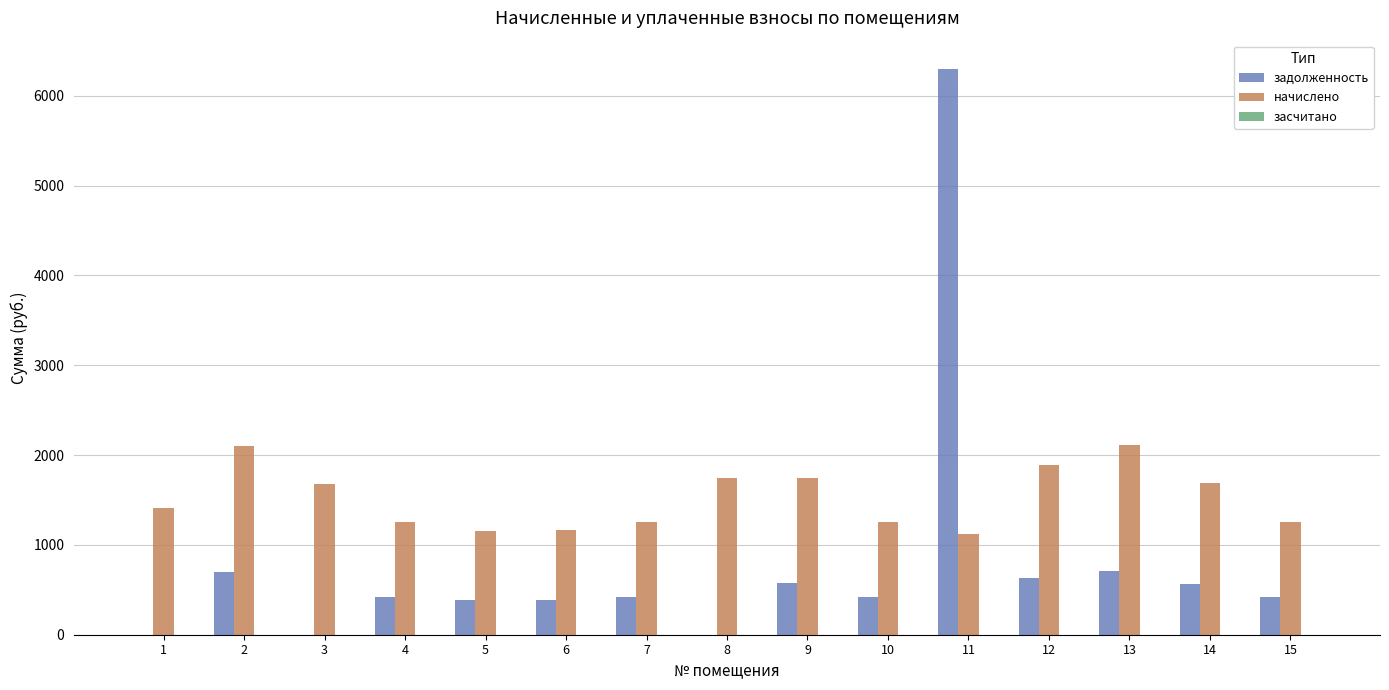

Is it true that начислено equals 3335.8 at 2?

False